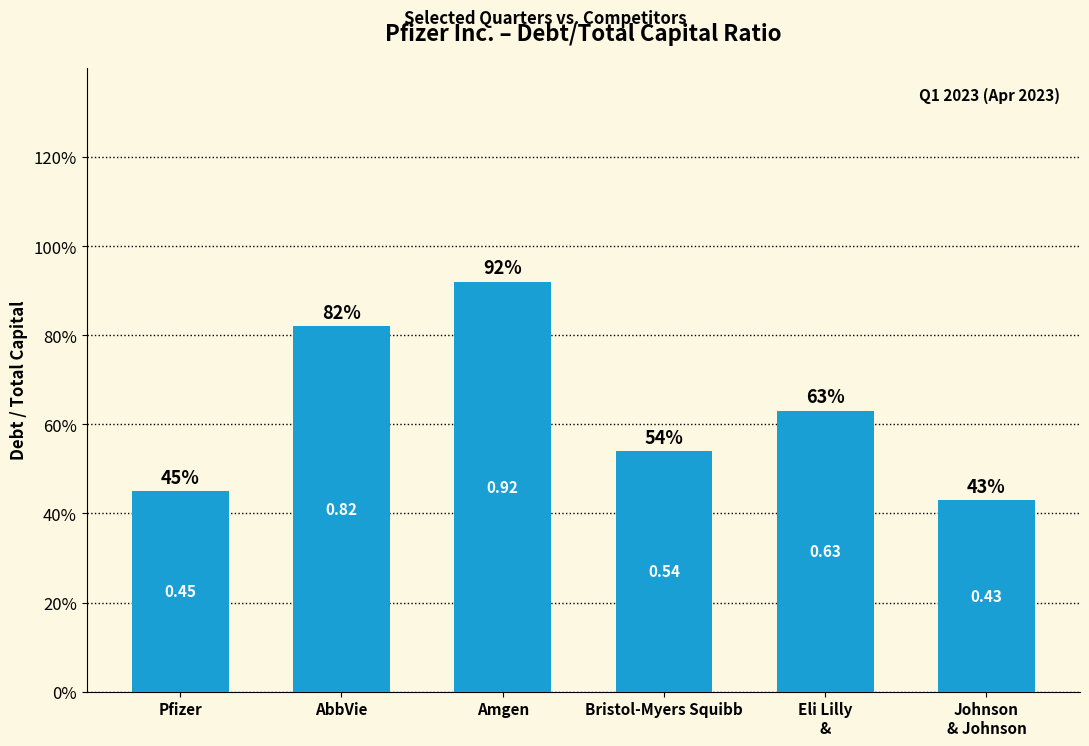

What is the change in value from AbbVie to Bristol-Myers Squibb?

-0.3